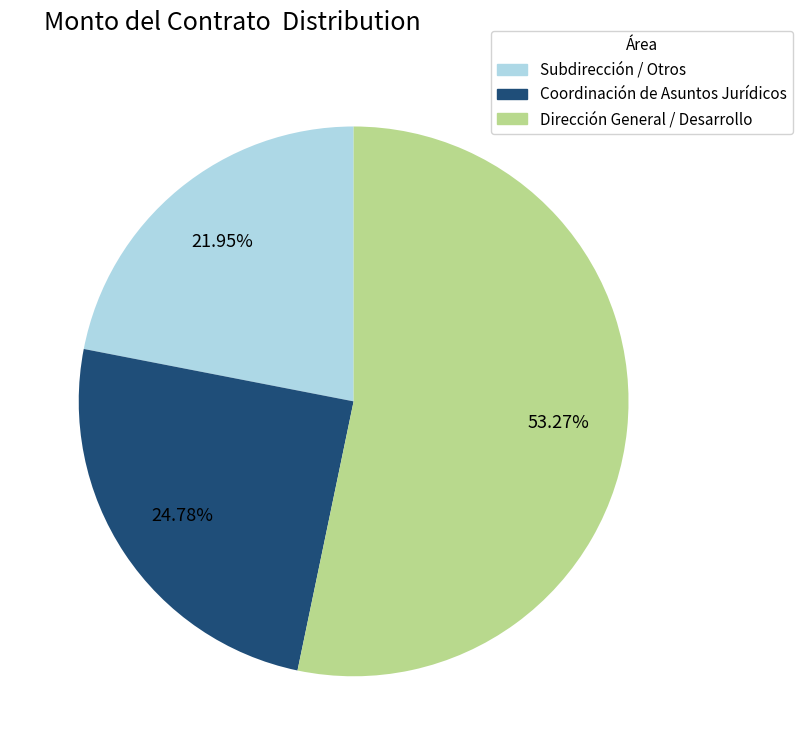

Which category accounts for the majority?

Dirección General / Desarrollo